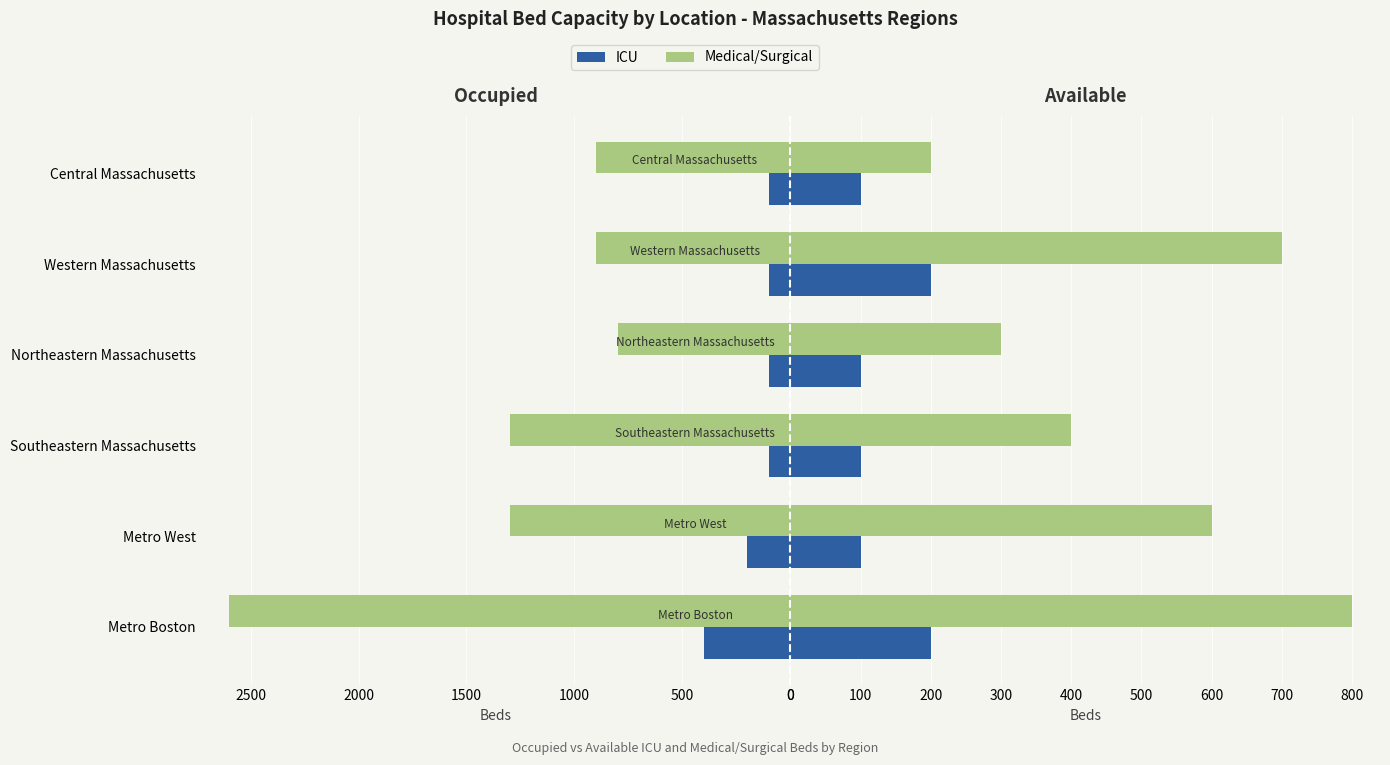

Reading right to left, extract all data points from this chart.

Occupied Medical/Surgical: 900	900	800	1300	1300	2600
Occupied ICU: 100	100	100	100	200	400
Available Medical/Surgical: 200	700	300	400	600	800
Available ICU: 100	200	100	100	100	200